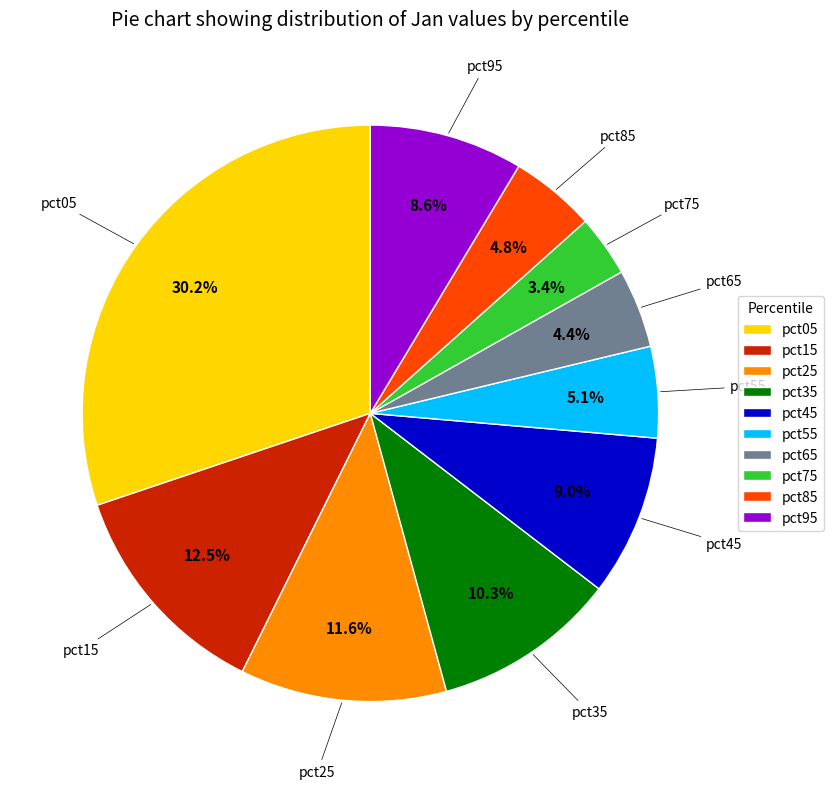

What is the largest slice in the pie chart?

pct05